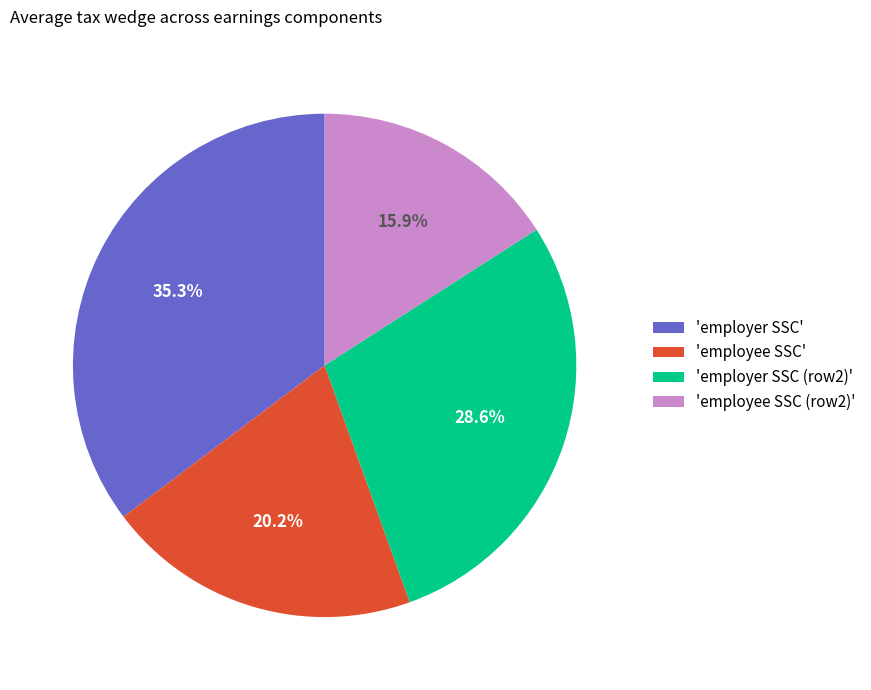

What is the ratio of the value at 'employer SSC' to the value at 'employer SSC (row2)'?

1.2